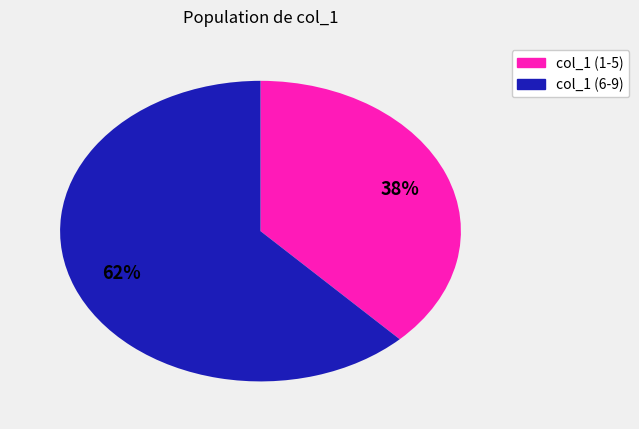

To the nearest percent, what is the difference between the largest and smallest slice percentages?

24%